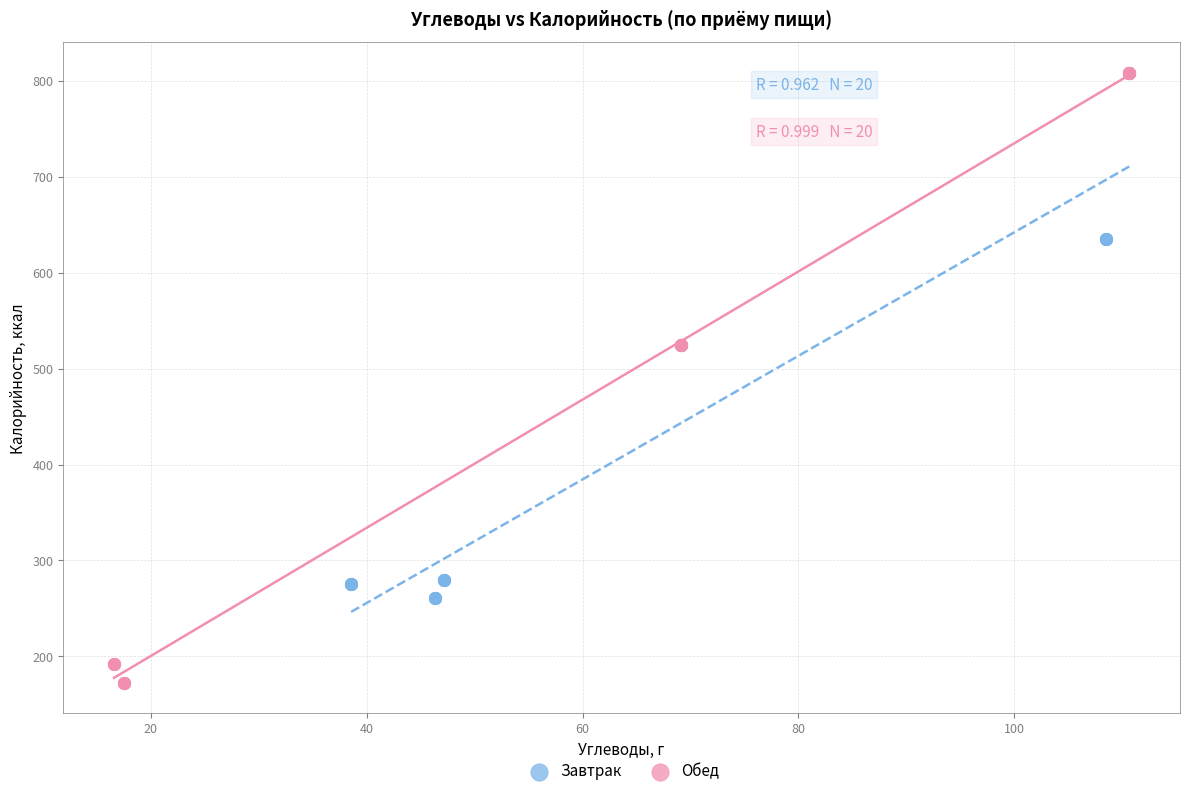

Which series reaches the minimum Y coordinate?

Обед